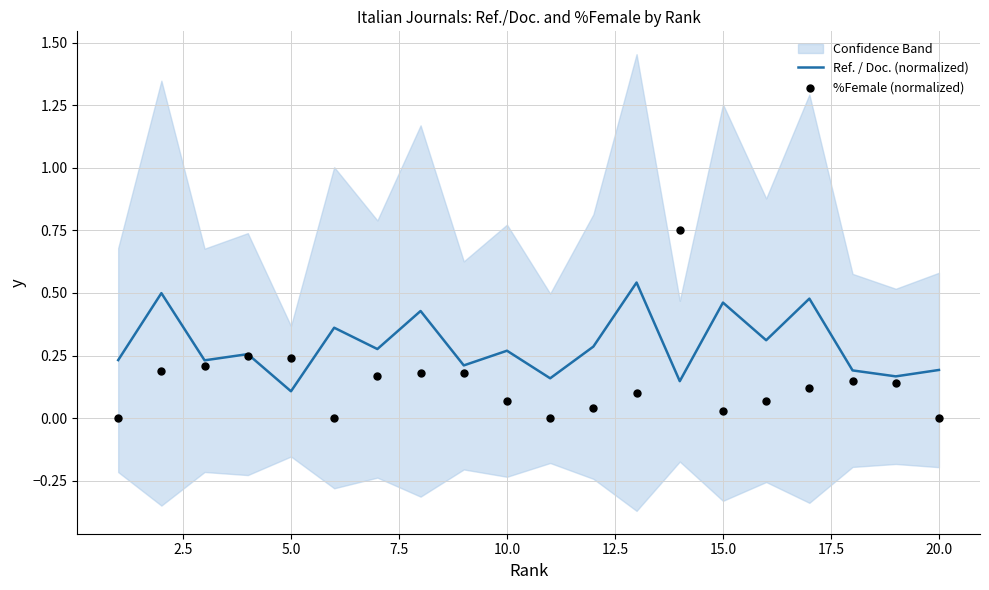

What is the total value across all series at 5.0?

0.4